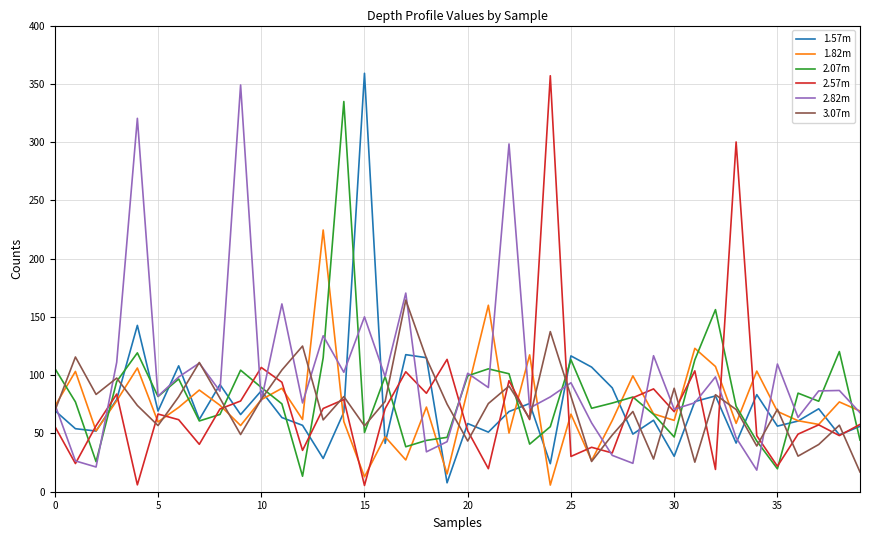

What is the maximum value shown in the chart?

359.0